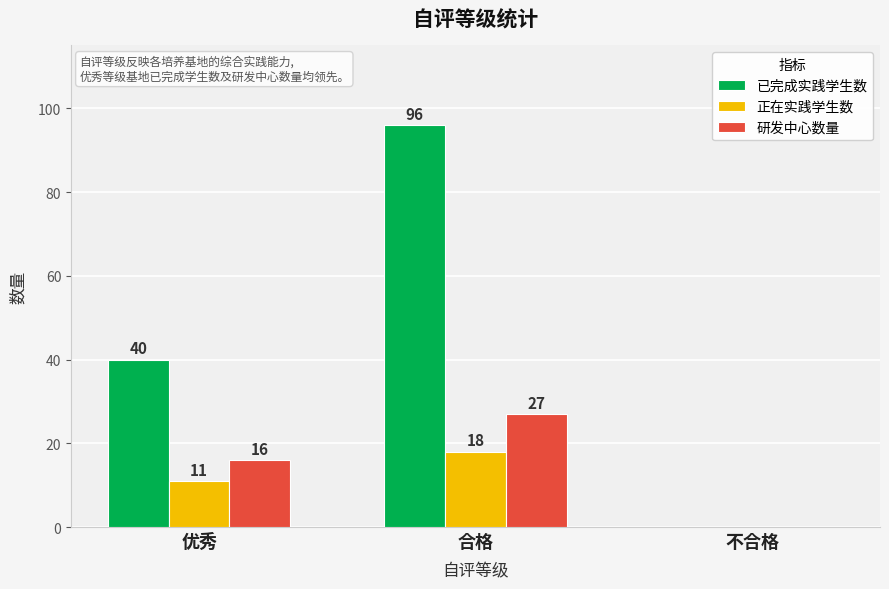

What is the average value of the 已完成实践学生数 series?

45